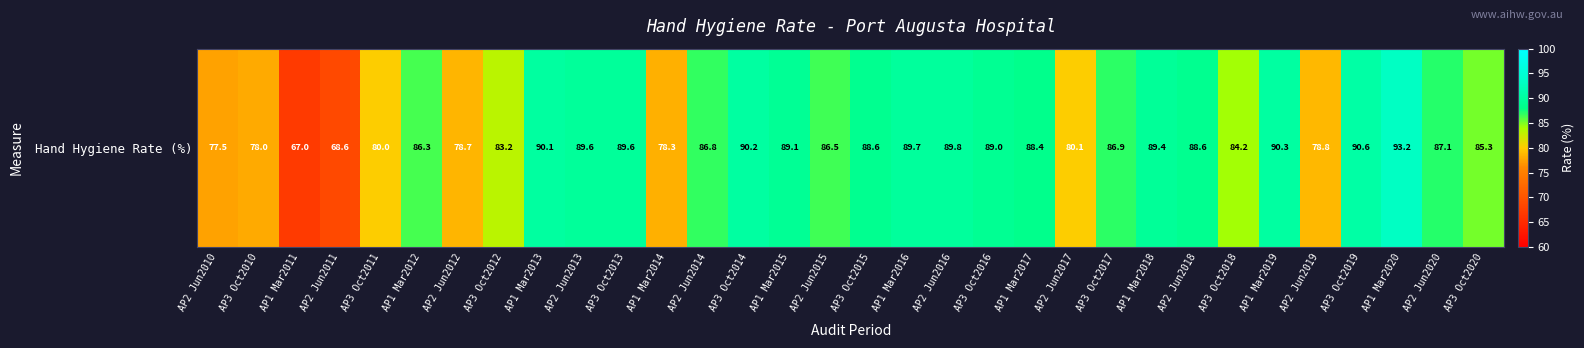

Rank the categories by value from highest to lowest.

AP1 Mar2020, AP3 Oct2019, AP1 Mar2019, AP3 Oct2014, AP1 Mar2013, AP2 Jun2016, AP1 Mar2016, AP2 Jun2013, AP3 Oct2013, AP1 Mar2018, AP1 Mar2015, AP3 Oct2016, AP3 Oct2015, AP2 Jun2018, AP1 Mar2017, AP2 Jun2020, AP3 Oct2017, AP2 Jun2014, AP2 Jun2015, AP1 Mar2012, AP3 Oct2020, AP3 Oct2018, AP3 Oct2012, AP2 Jun2017, AP3 Oct2011, AP2 Jun2019, AP2 Jun2012, AP1 Mar2014, AP3 Oct2010, AP2 Jun2010, AP2 Jun2011, AP1 Mar2011